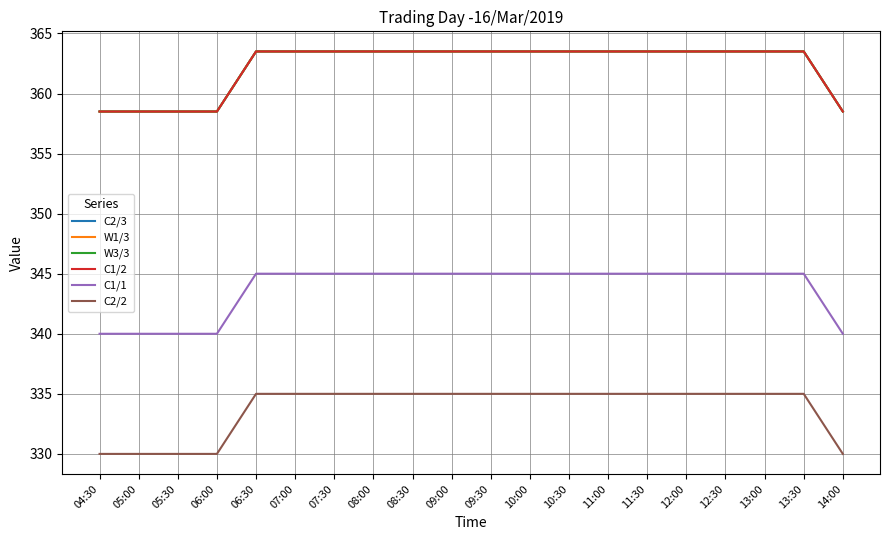

What is the difference between the C1/1 values at 06:00 and 08:00?

5.0